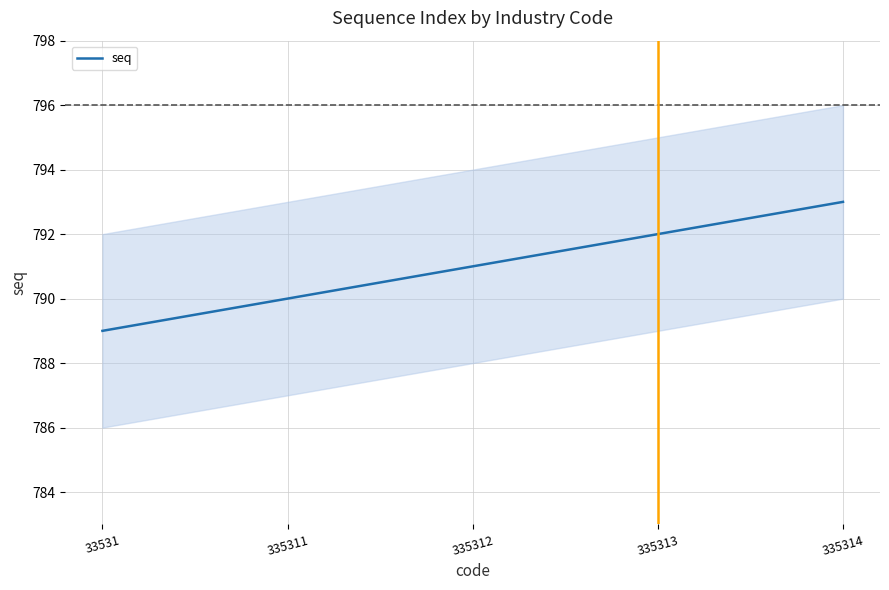

Where is the data nearest to the value 791?

335312